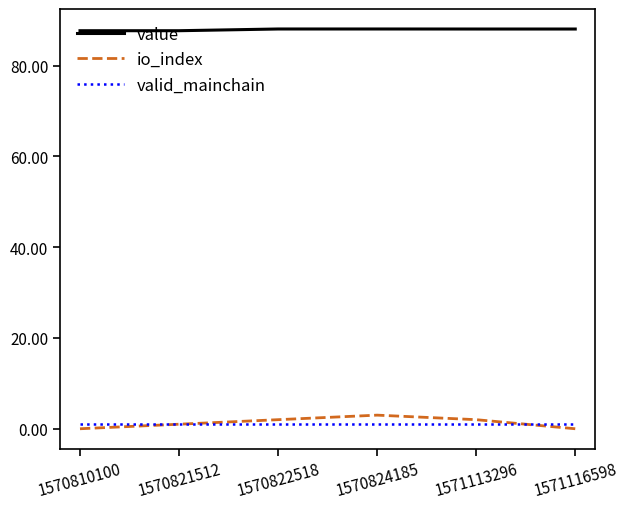

At how many categories does at least one series exceed 49?

6